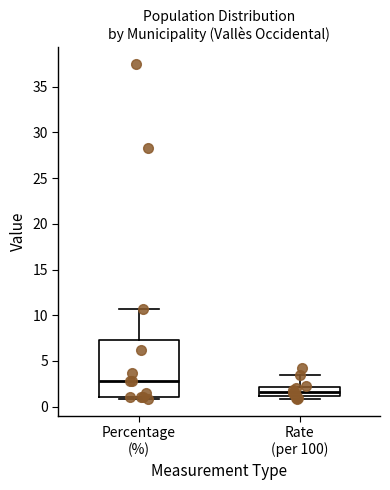

Reading left to right, transcribe this box plot: for each box, give where its median line is, the range the box spans, and where its two whiskers end, as read against the y-axis. The values are not printed on the chart, so give them approximately, as read against the axis.

Percentage (%): median 3.0, box 1.0 to 7.5, whiskers 1.0 (just below the box's lower edge) to 10.5
Rate (per 100): median 1.5, box 1.0 to 2.0, whiskers 1.0 (just below the box's lower edge) to 3.5